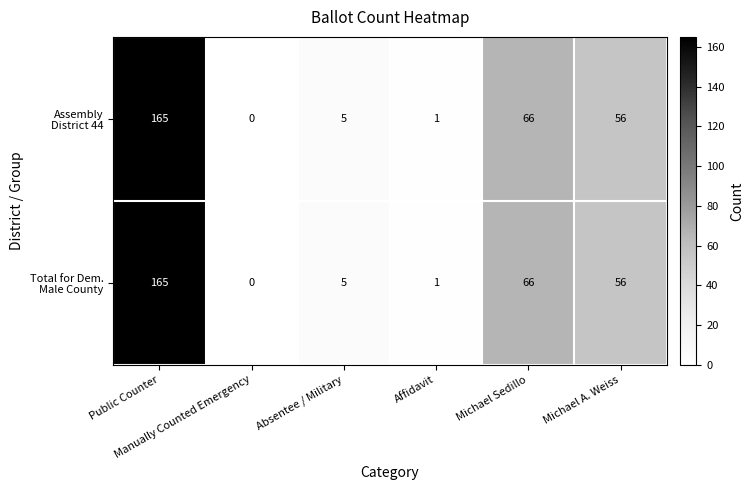

At how many categories does at least one series exceed 126?

1